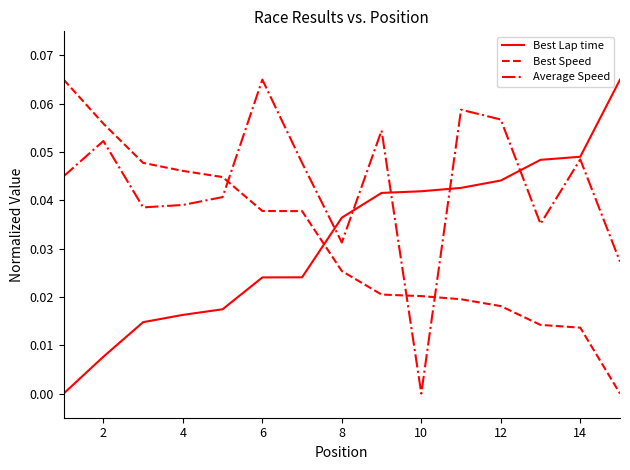

Does the chart have visible grid lines?

No